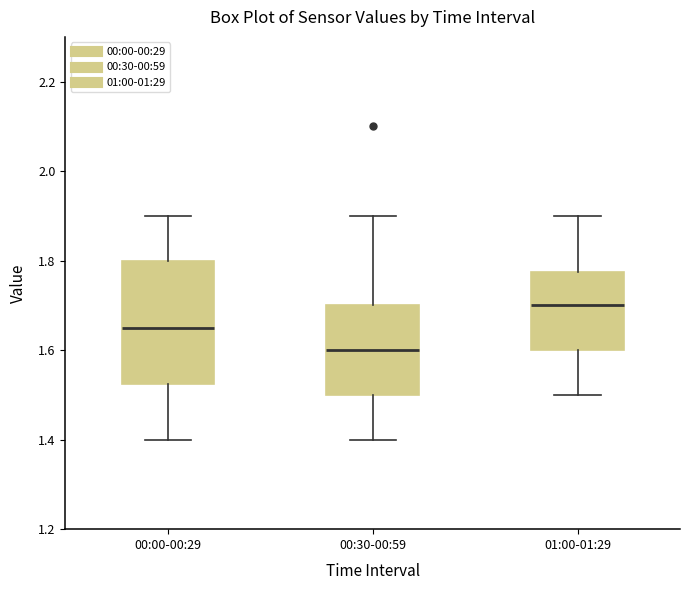

Reading left to right, transcribe this box plot: for each box, give where its median line is, the range the box spans, and where its two whiskers end, as read against the y-axis. The values are not printed on the chart, so give them approximately, as read against the axis.

00:00-00:29: median 1.66, box 1.52 to 1.80, whiskers 1.40 to 1.90
00:30-00:59: median 1.60, box 1.50 to 1.70, whiskers 1.40 to 1.90
01:00-01:29: median 1.70, box 1.60 to 1.78, whiskers 1.50 to 1.90